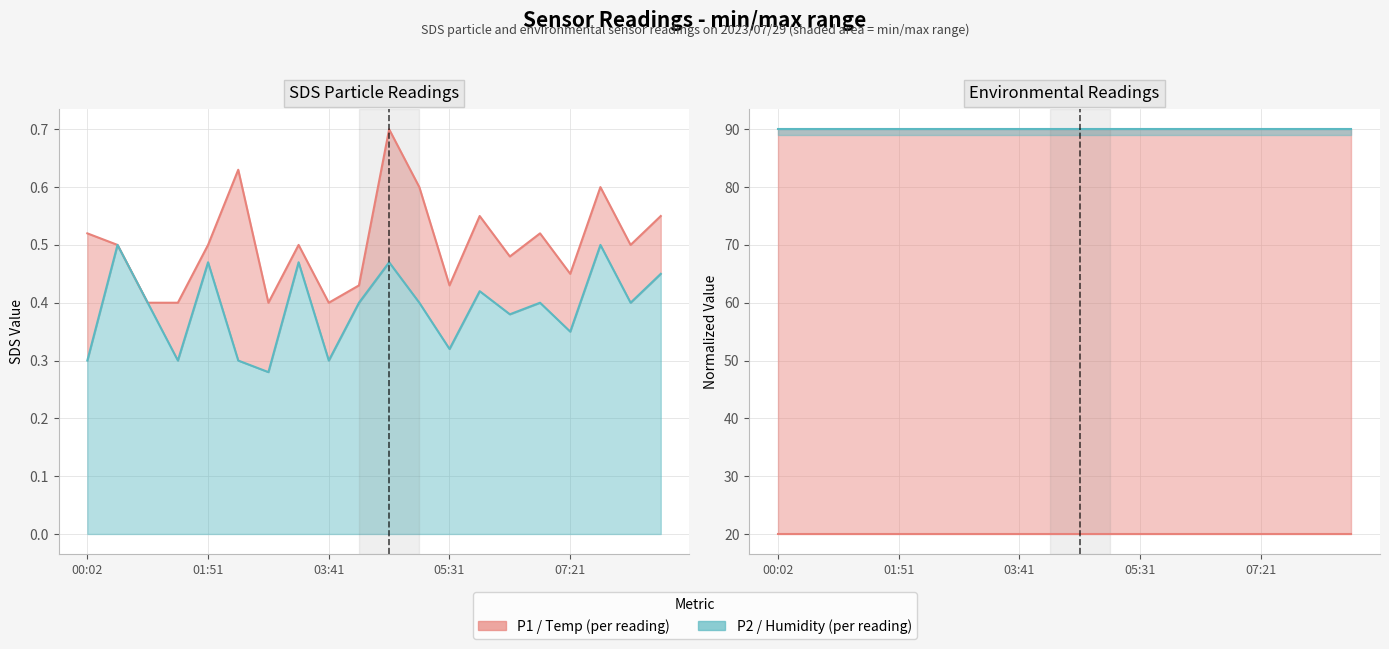

True or false: SDS_P2 (per reading) and Temp (per reading) intersect in this chart.

False